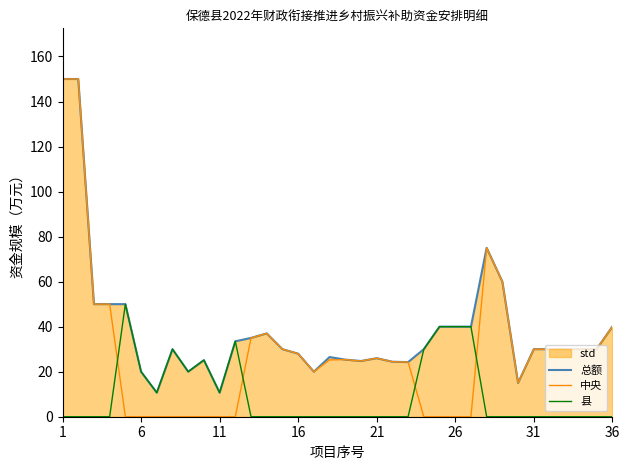

How many values in 县 are above zero?

12